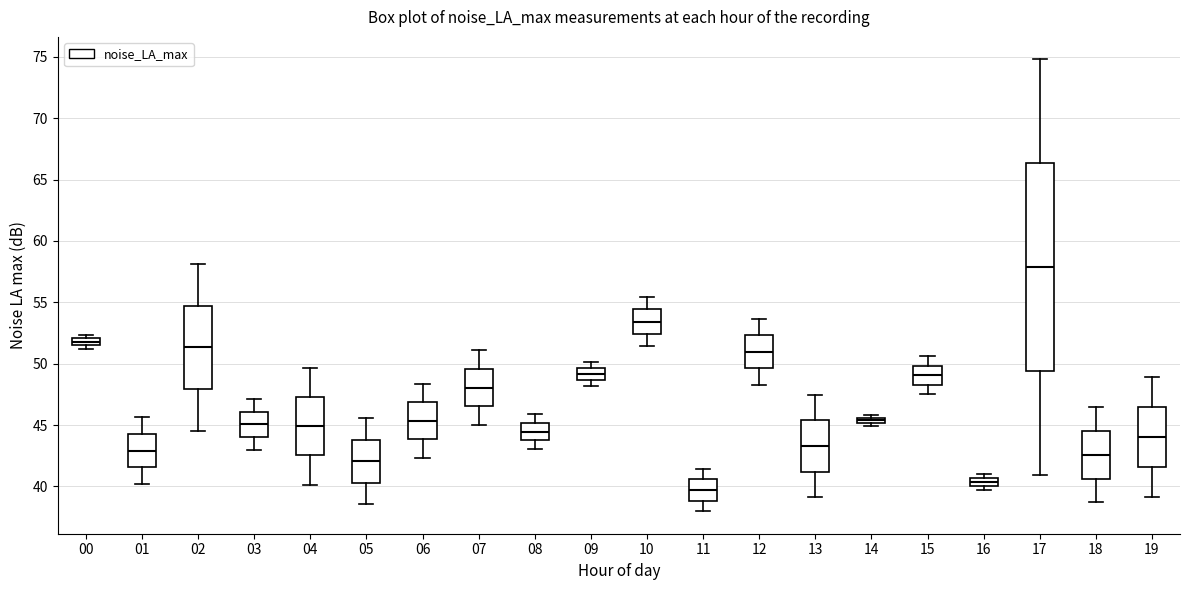

Where does the lower whisker of the box at x = 11 end on the y-axis? The values are not printed on the chart, so give them approximately, as read against the axis.

38.0